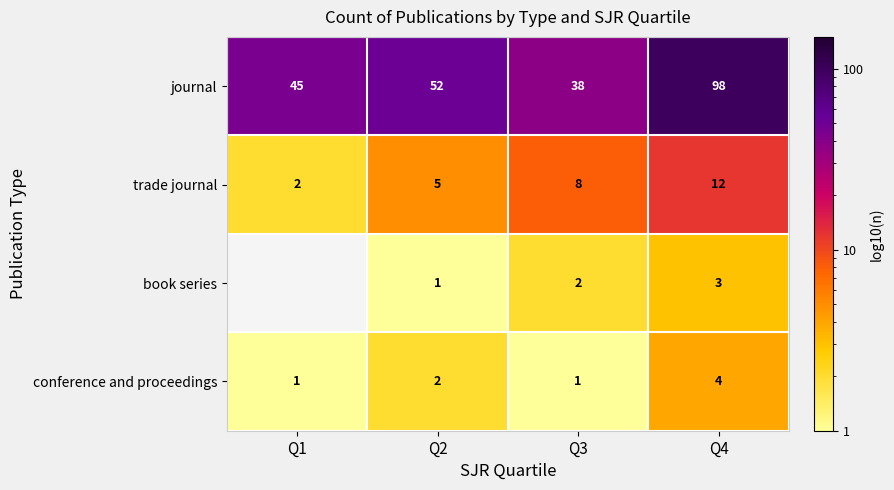

How many conference and proceedings values are between 1 and 4?

4